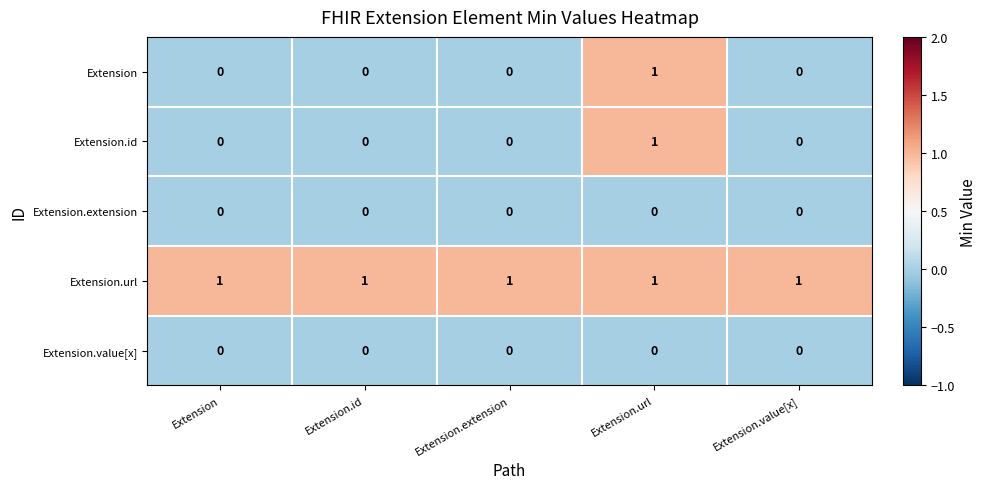

Reading left to right, extract all data points from this chart.

Extension: Extension=0	Extension.id=0	Extension.extension=0	Extension.url=1	Extension.value[x]=0
Extension.id: Extension=0	Extension.id=0	Extension.extension=0	Extension.url=1	Extension.value[x]=0
Extension.extension: Extension=0	Extension.id=0	Extension.extension=0	Extension.url=0	Extension.value[x]=0
Extension.url: Extension=1	Extension.id=1	Extension.extension=1	Extension.url=1	Extension.value[x]=1
Extension.value[x]: Extension=0	Extension.id=0	Extension.extension=0	Extension.url=0	Extension.value[x]=0